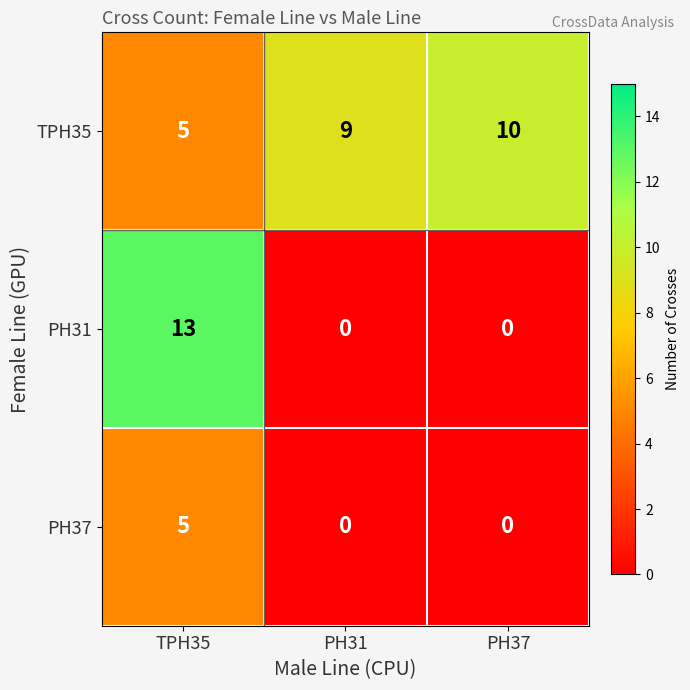

List the series in order of their overall mean, lowest first.

PH37, PH31, TPH35